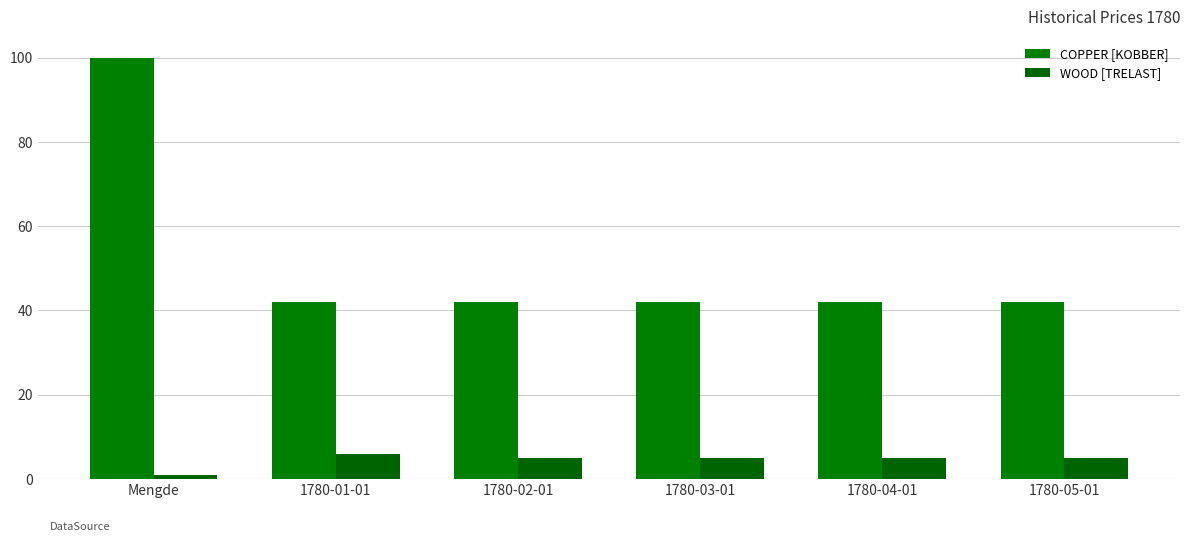

How many bars are there in total?

12